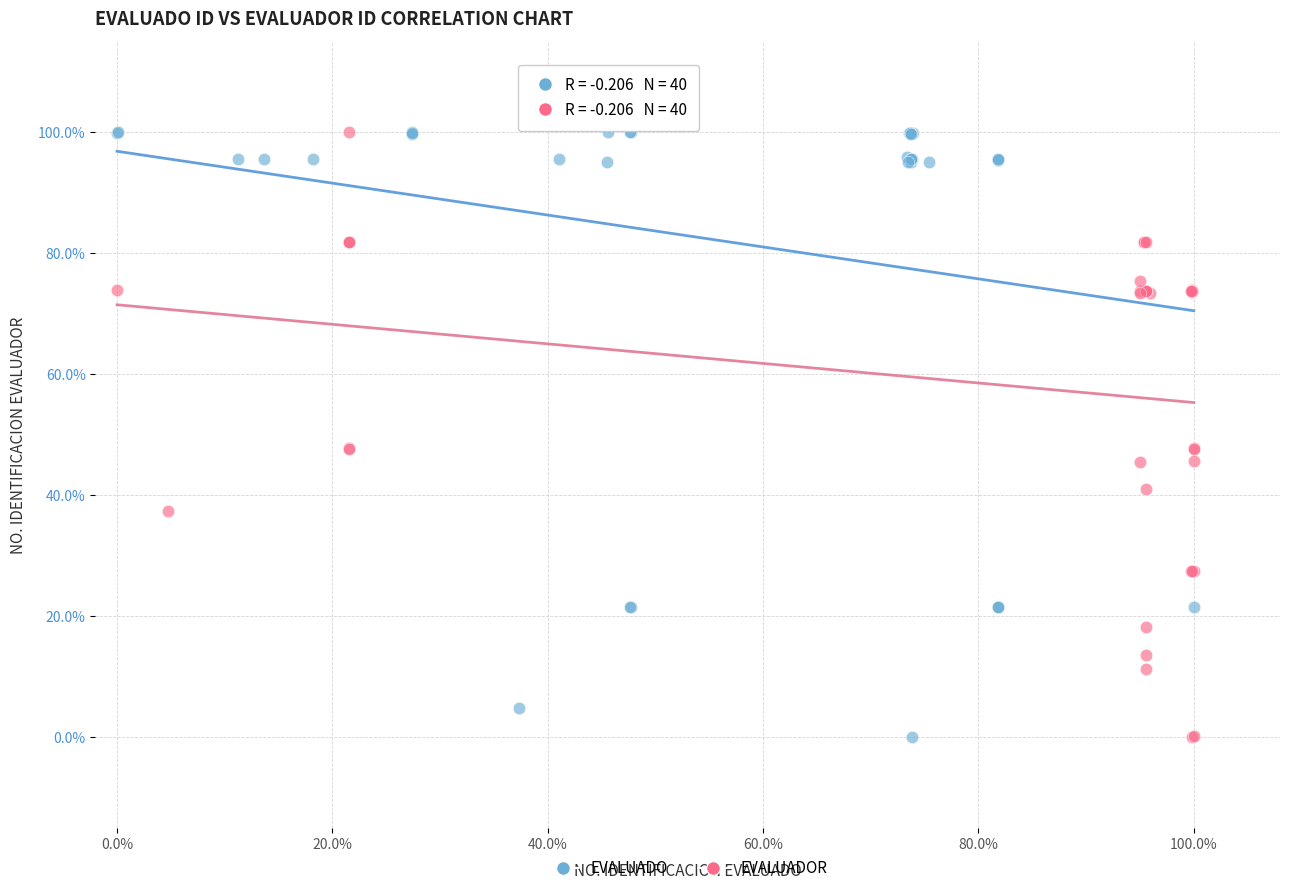

What are all the series names shown in the legend?

EVALUADO, EVALUADOR